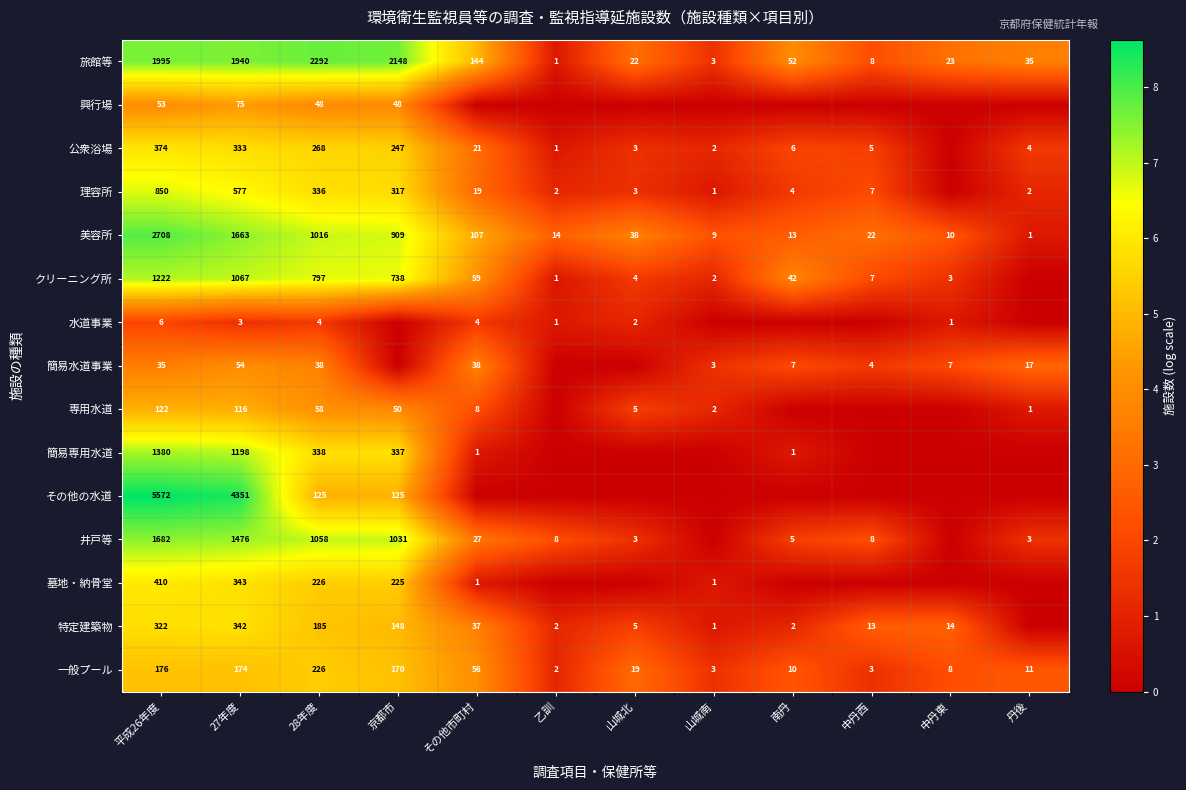

The 一般プール series shows 33 at 山城北. True or false?

False